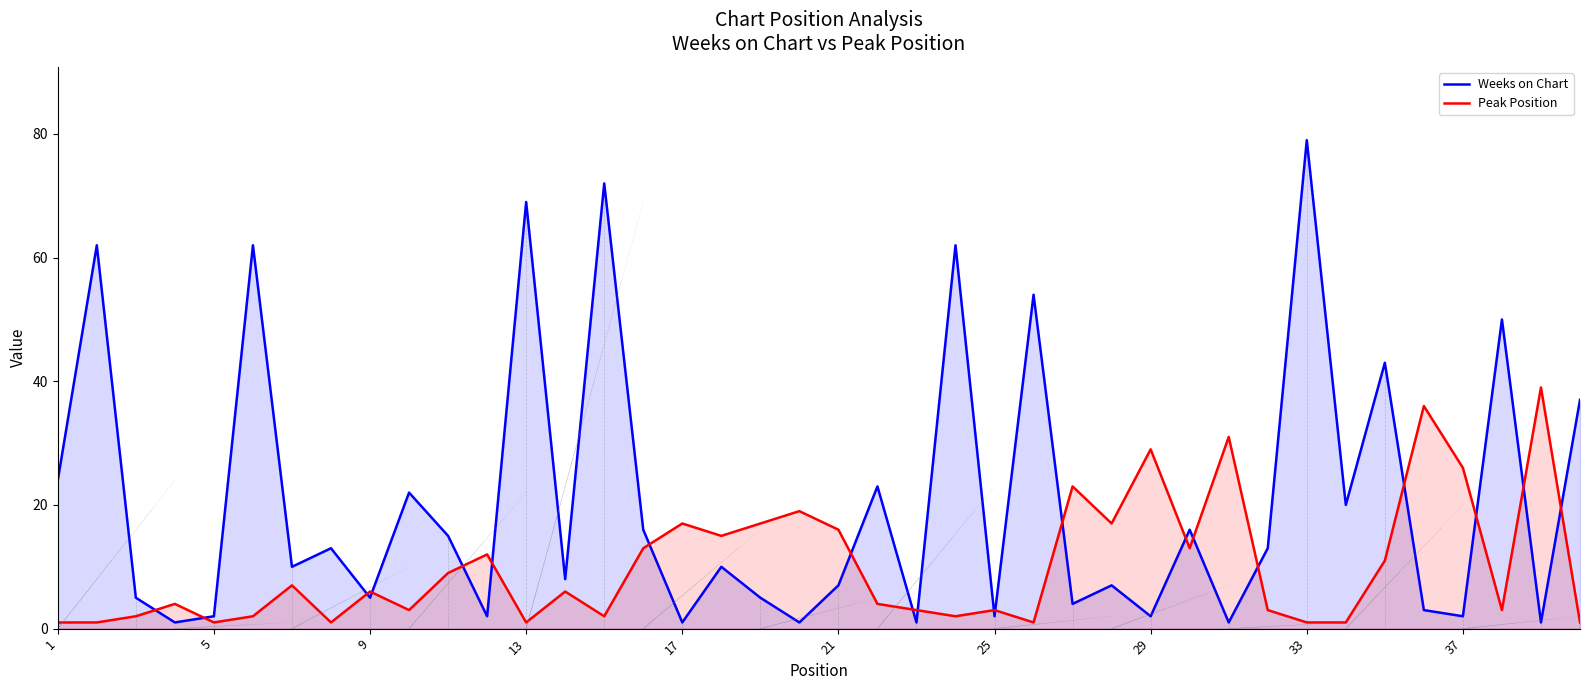

What is the highest value of the Weeks on Chart series?

79